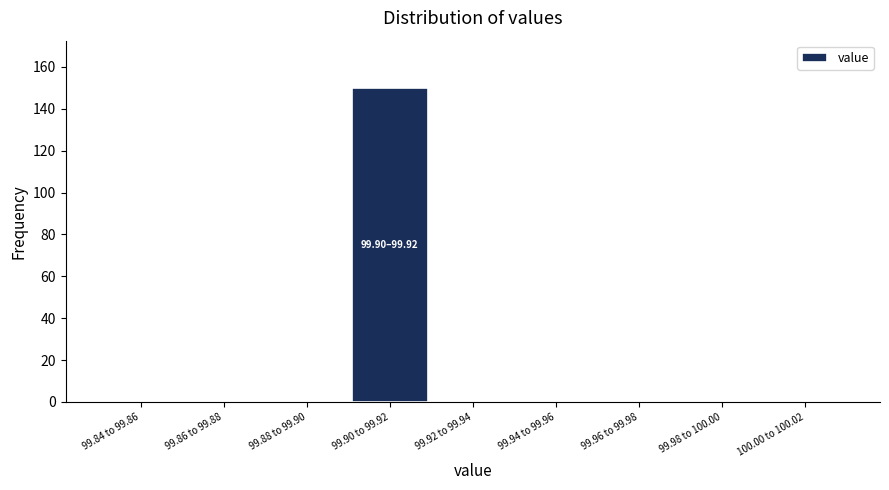

Reading left to right, list all the values displayed in this chart.

99.84 to 99.86=0	99.86 to 99.88=0	99.88 to 99.90=0	99.90 to 99.92=150	99.92 to 99.94=0	99.94 to 99.96=0	99.96 to 99.98=0	99.98 to 100.00=0	100.00 to 100.02=0